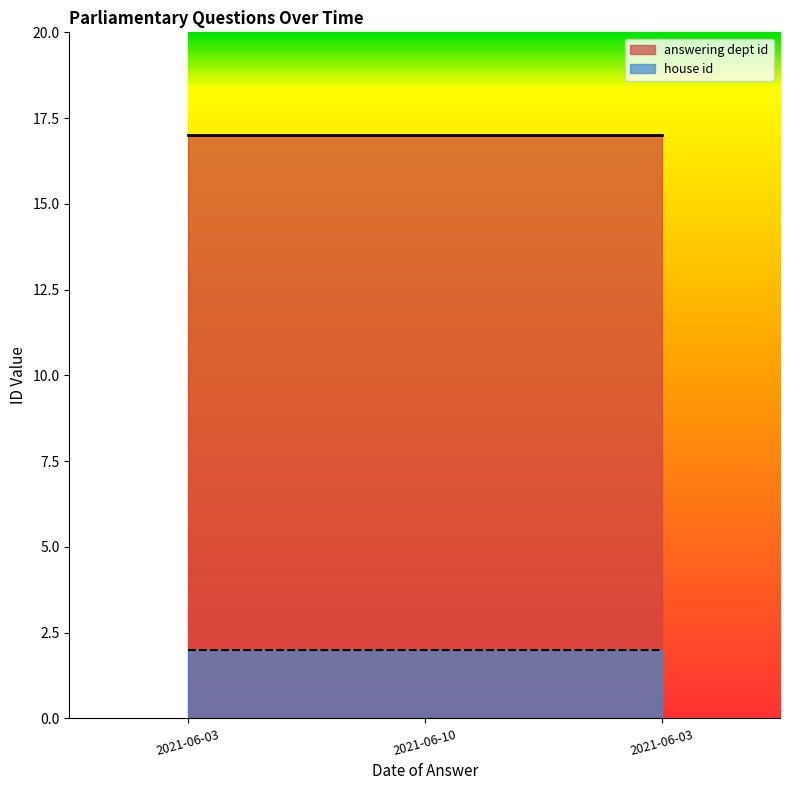

Reading left to right, list all the values displayed in this chart.

answering dept id: 2021-06-03=17	2021-06-10=17	2021-06-03=17
house id: 2021-06-03=2	2021-06-10=2	2021-06-03=2